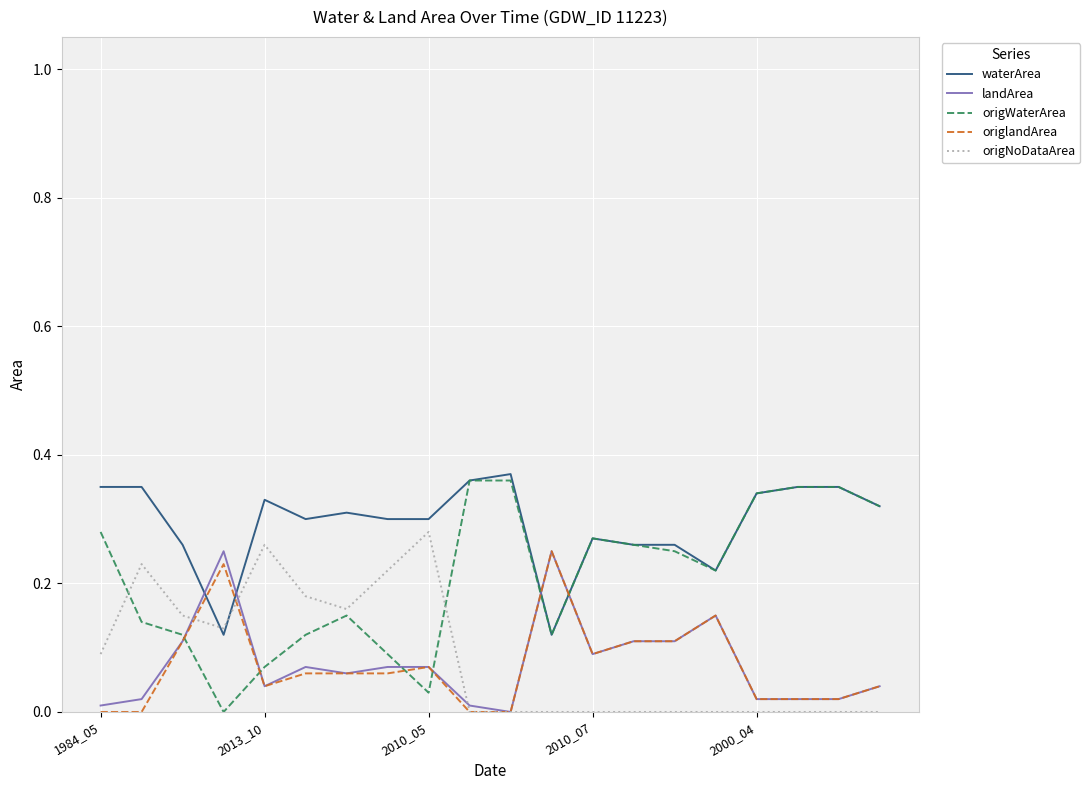

Which series has the largest range (max minus min)?

origWaterArea